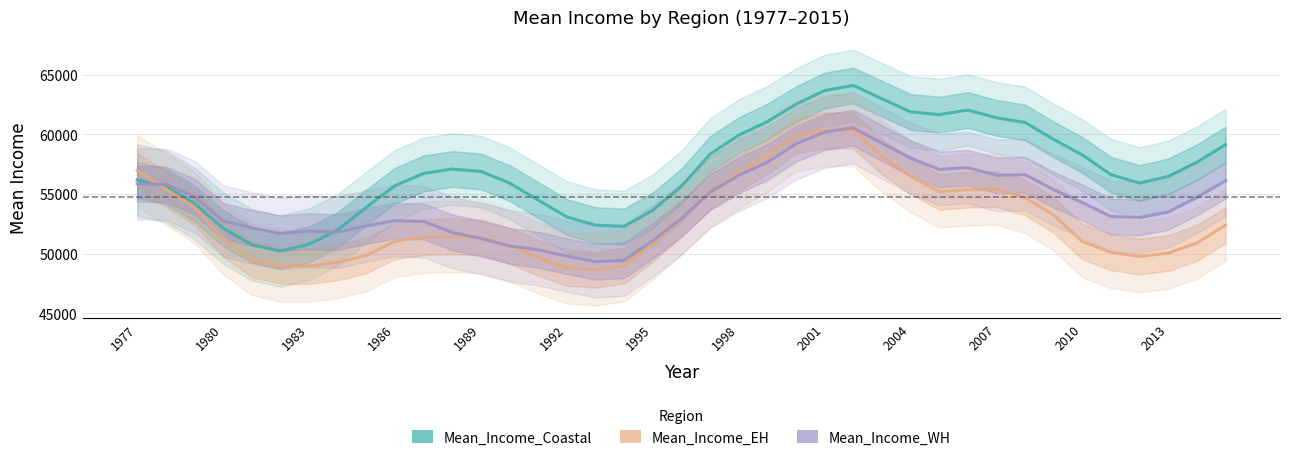

Does the chart have visible grid lines?

Yes